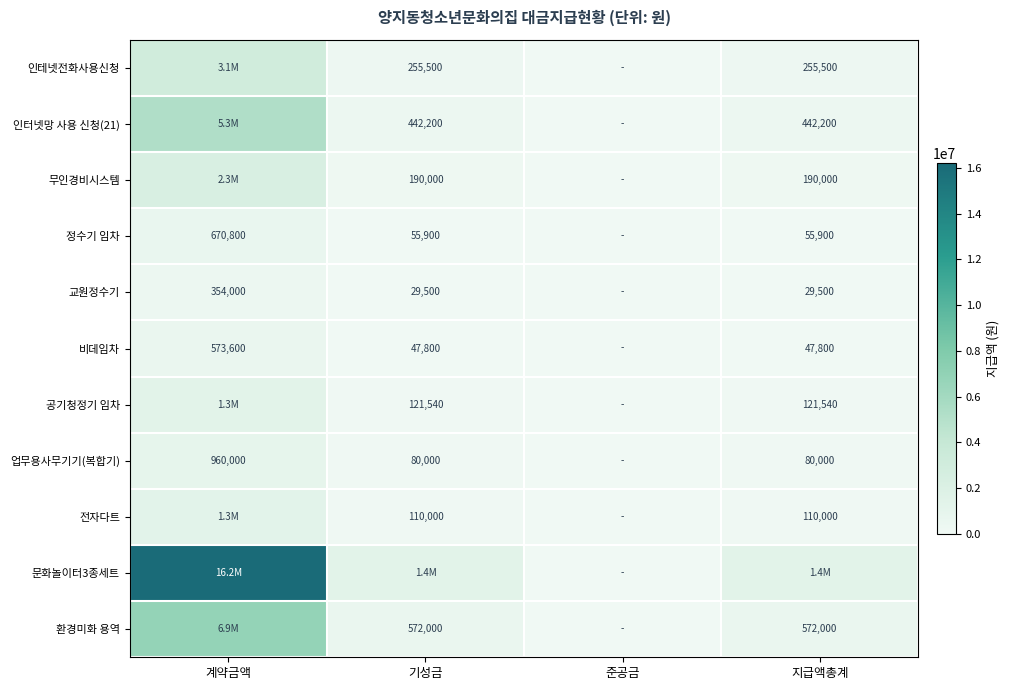

Is it true that 업무용사무기기(복합기) equals 960000 at 계약금액?

True